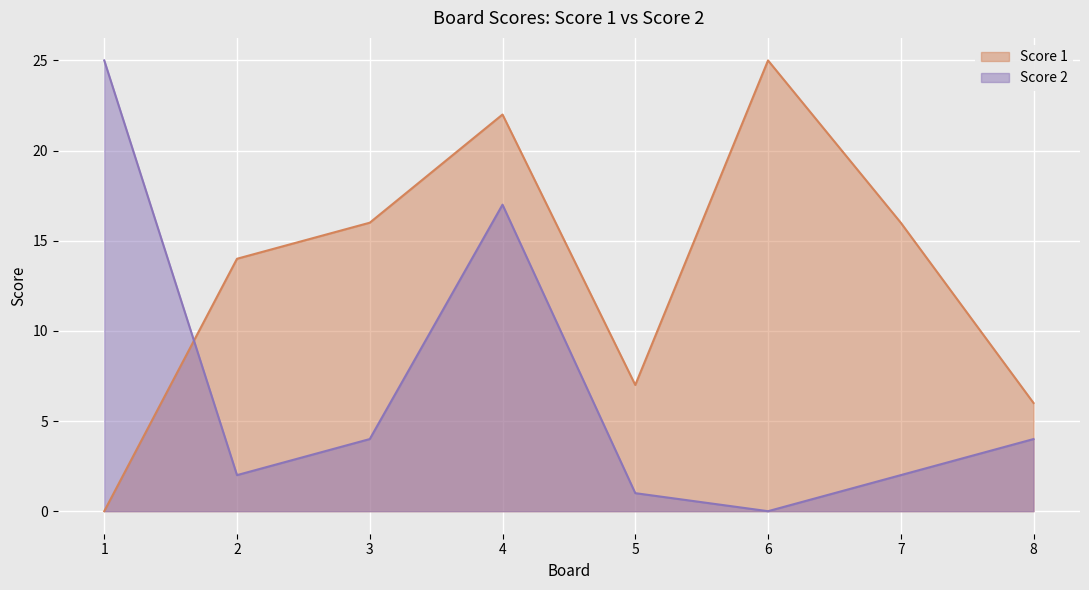

What are all the series names shown in the legend?

Score 1, Score 2